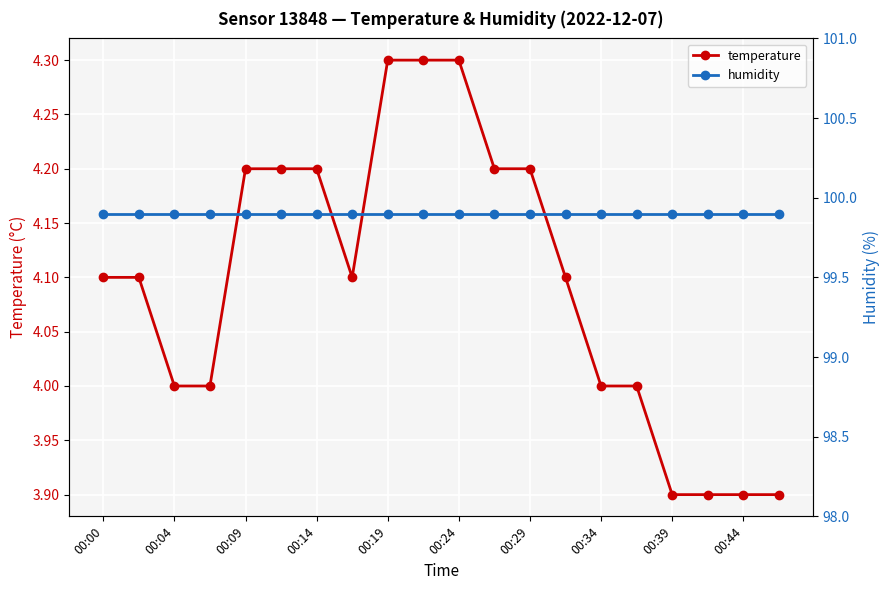

True or false: temperature and humidity cross at least once.

False